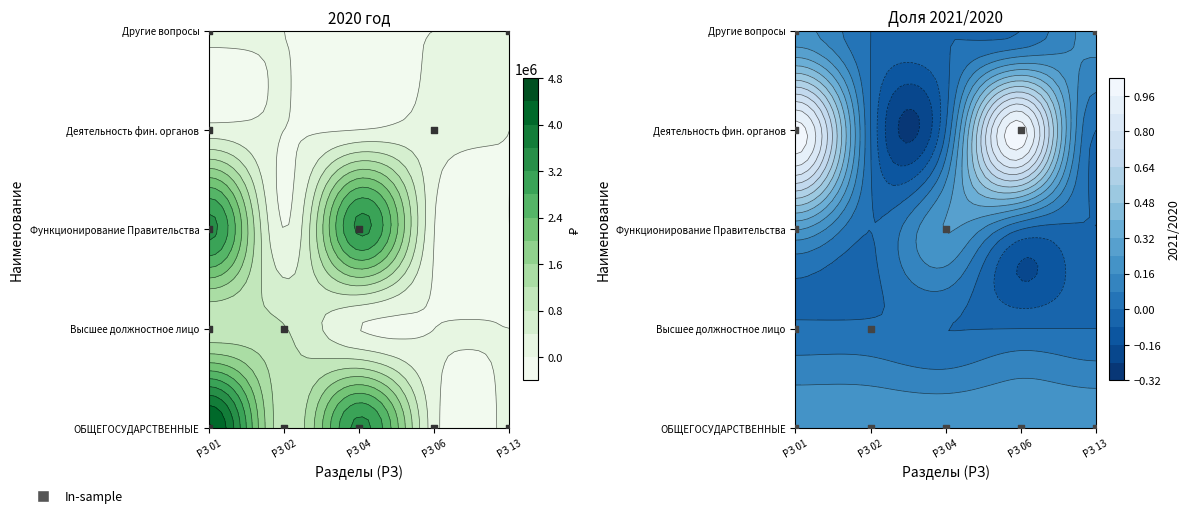

What is the smallest value displayed?

10000.0